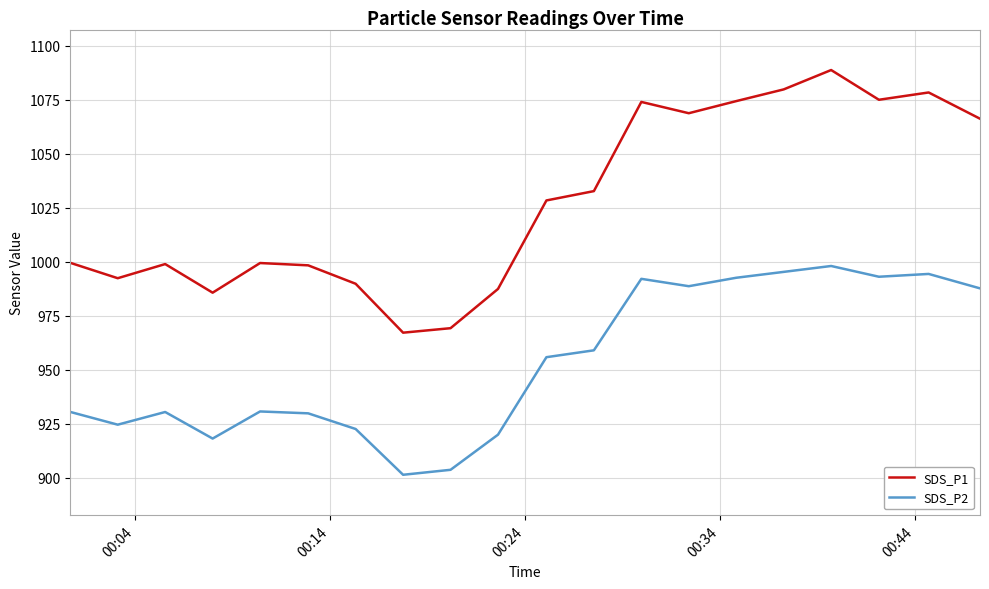

True or false: SDS_P2 and SDS_P1 cross at least once.

False